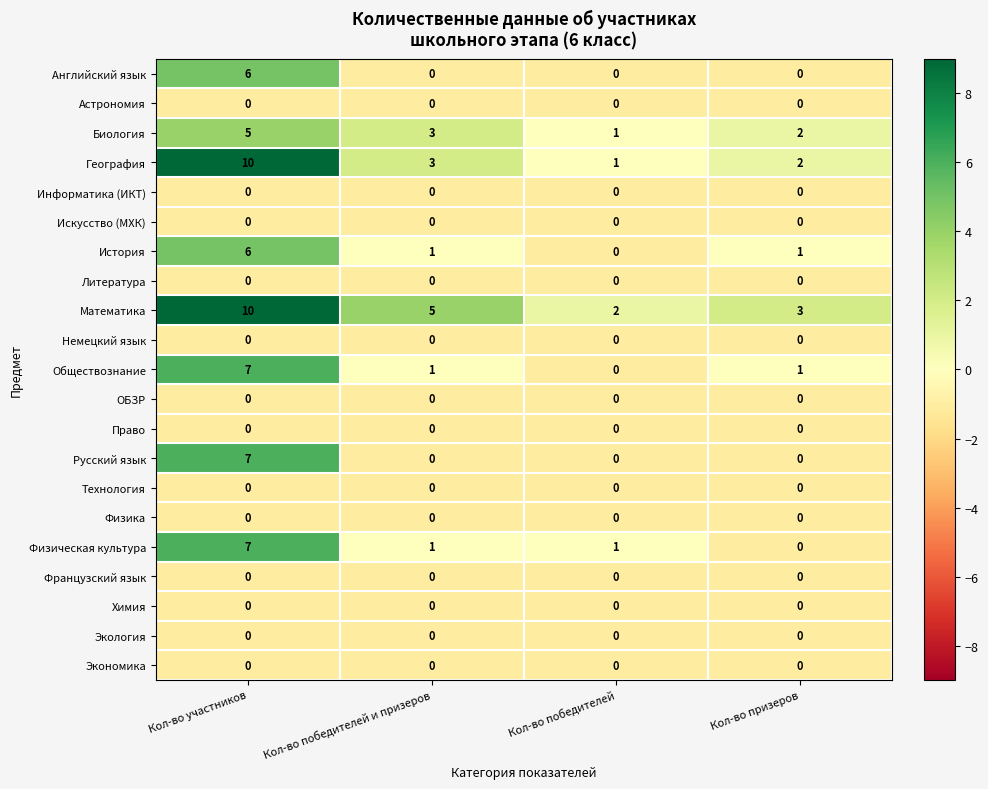

What is the spread (max minus min) of values at Кол-во победителей?

2